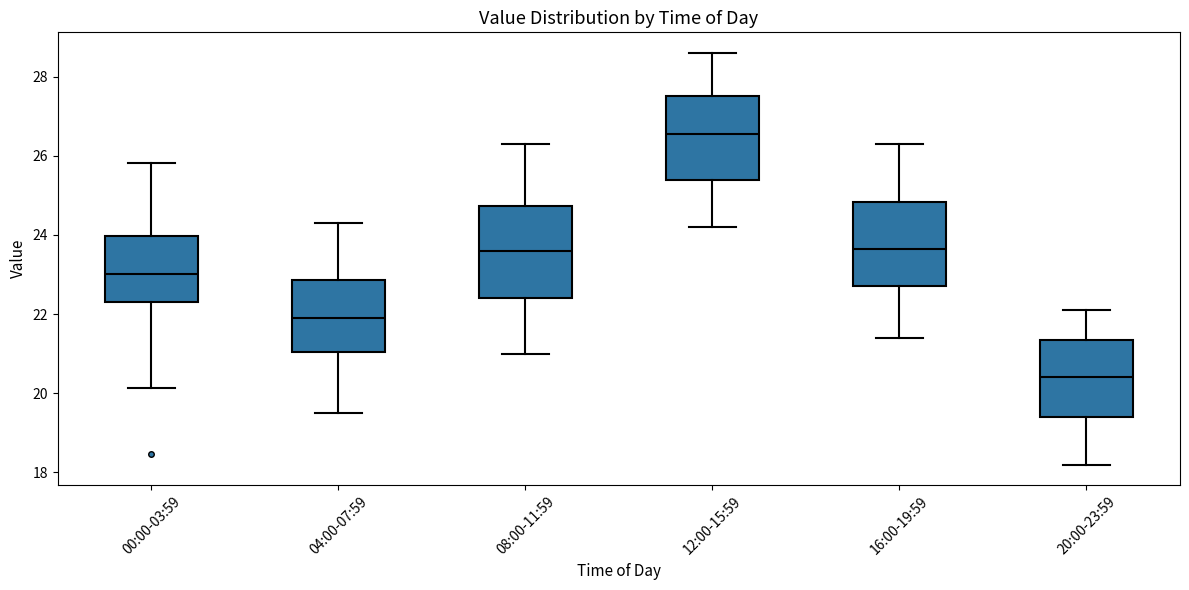

Where does the median line of the box for 08:00-11:59 sit on the y-axis? The values are not printed on the chart, so give them approximately, as read against the axis.

23.6